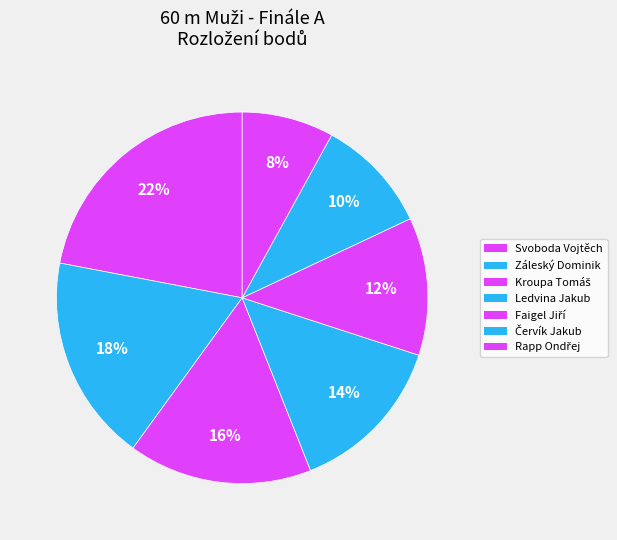

What is the largest slice in the pie chart?

Svoboda Vojtěch